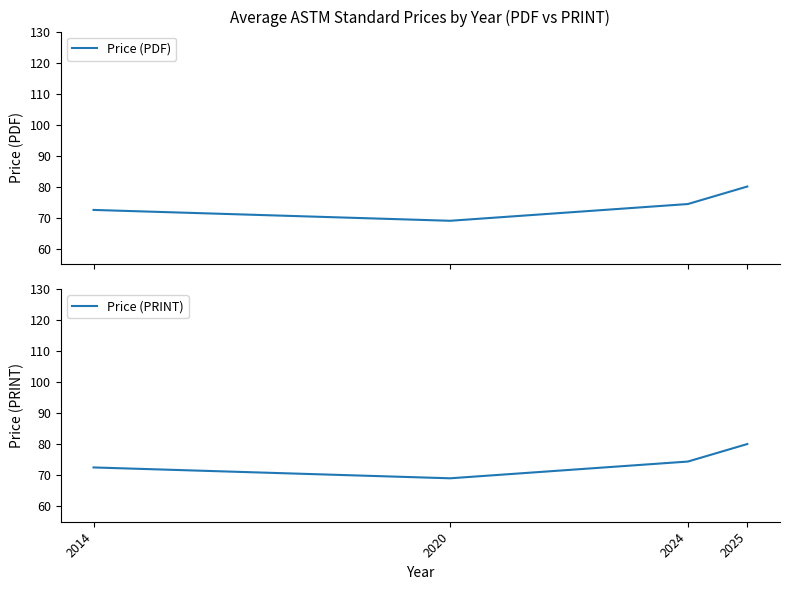

True or false: Price (PRINT) has more than 0 interior local peaks.

False